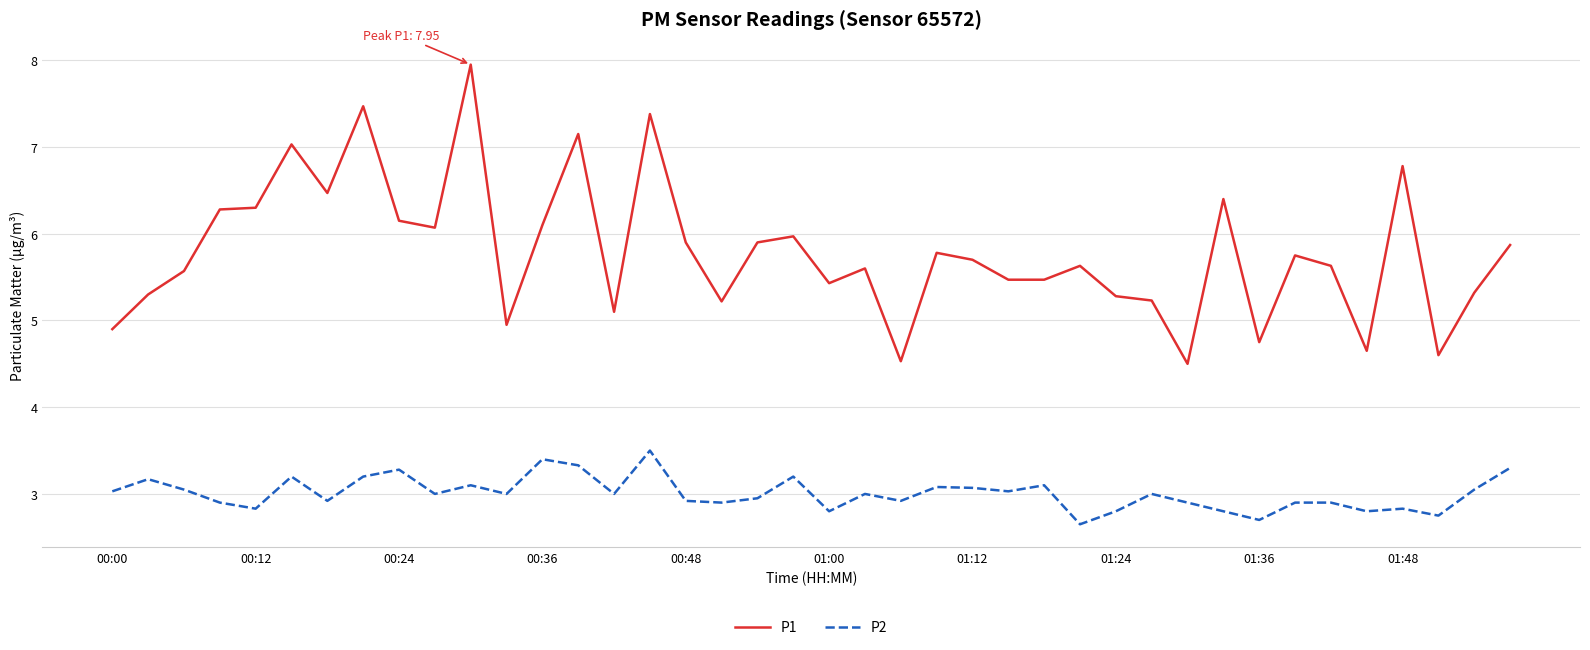

How many values in the P1 series are below 5?

7